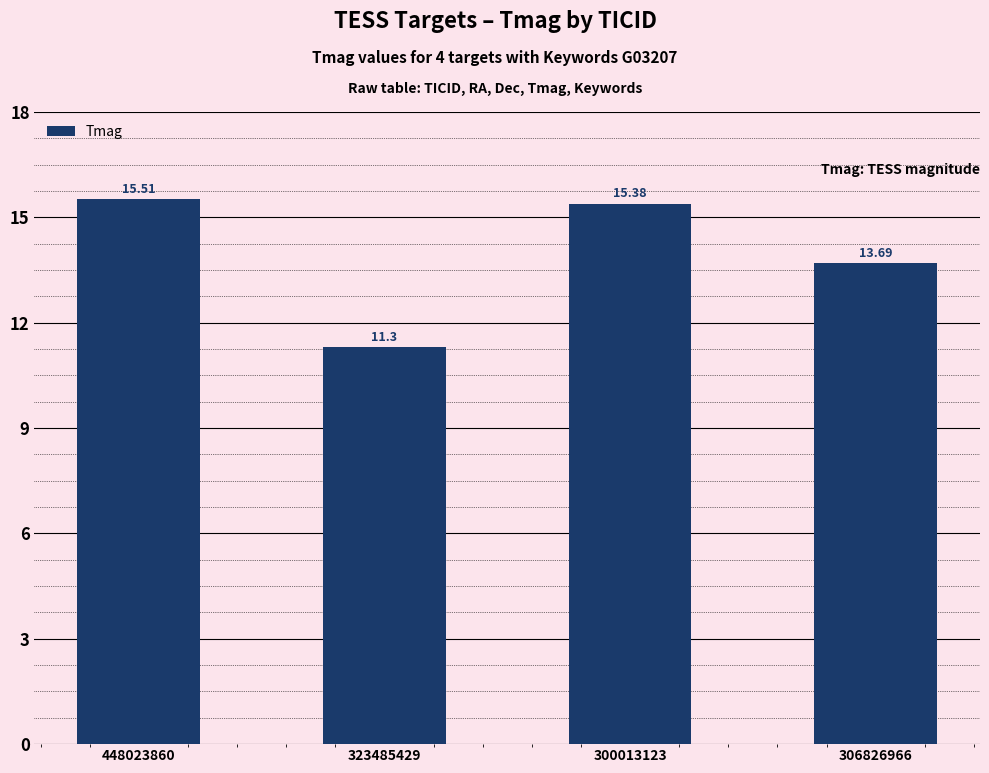

Which has a higher value, 300013123 or 306826966?

300013123